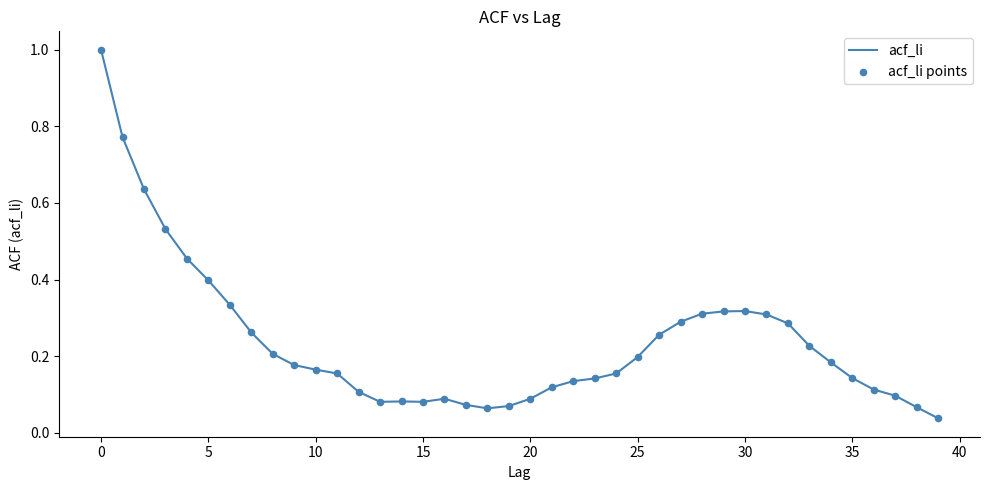

What is the greatest value displayed?

1.0